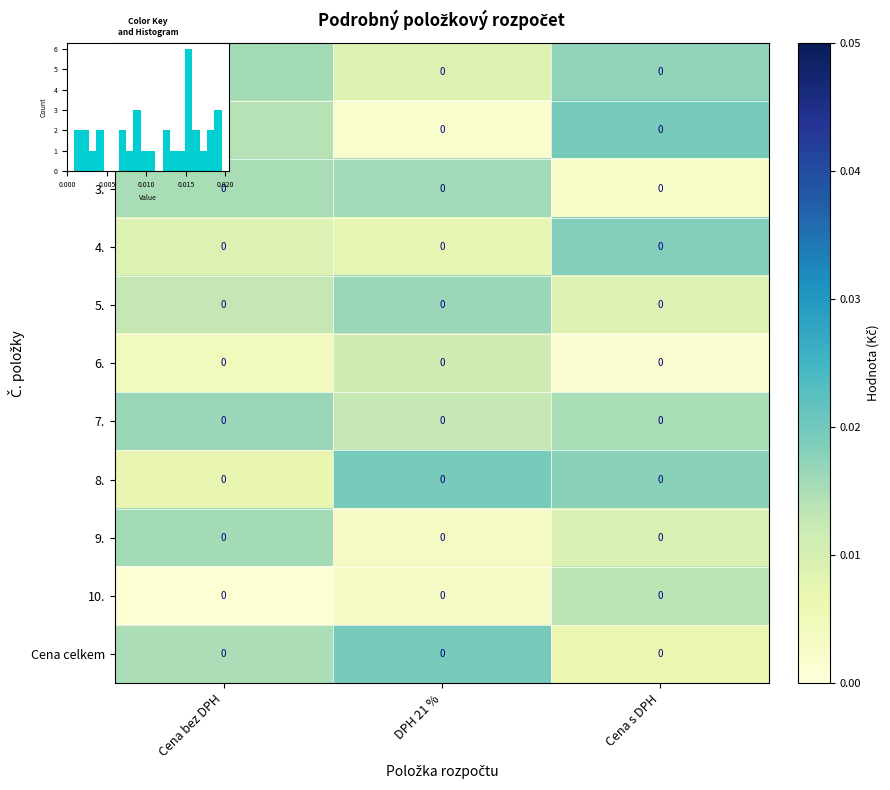

What is the total value across all series at Cena bez DPH?

0.1